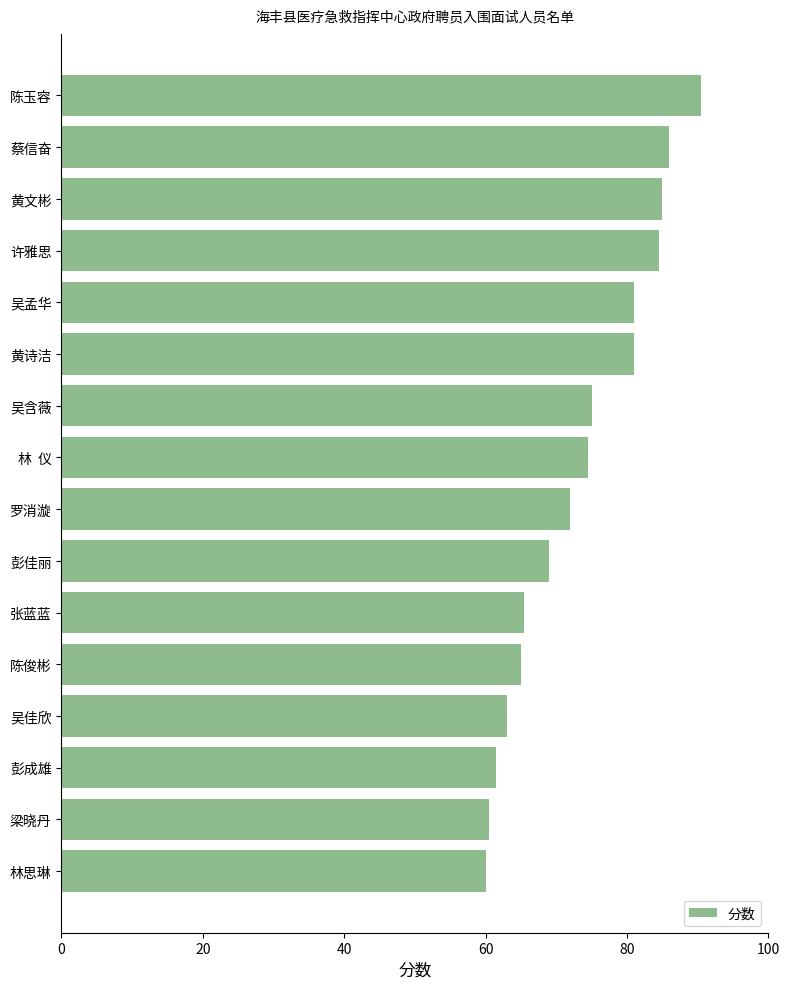

How many bars are there in total?

16